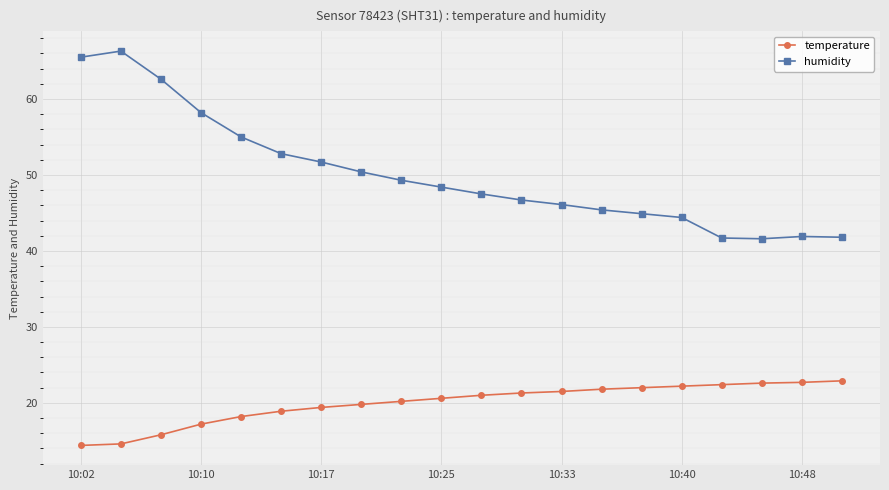

What is the value of the temperature point at the 8th from the left?

19.8